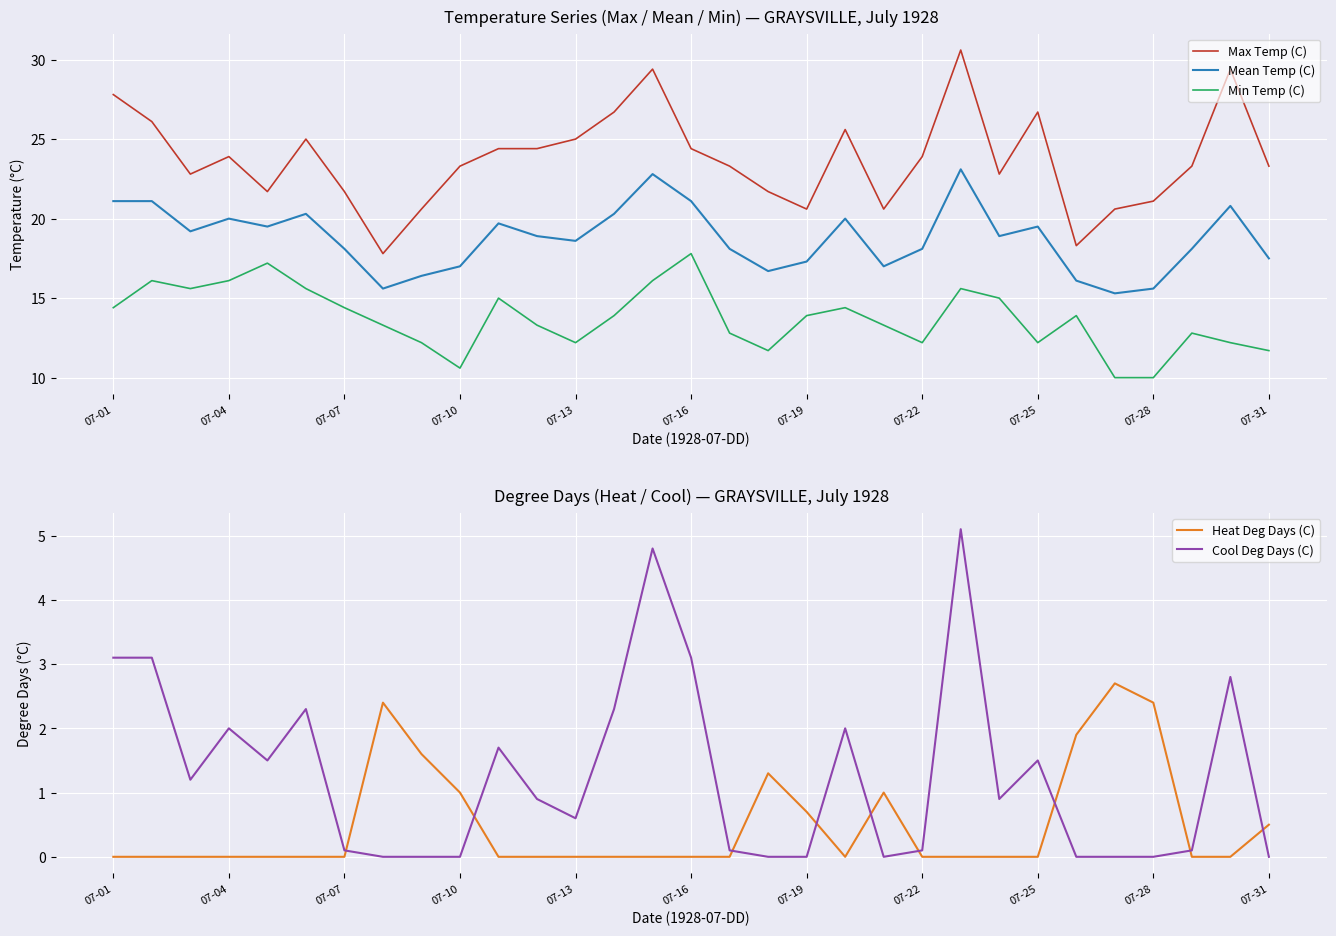

What is the maximum value for Min Temp (C)?

17.8